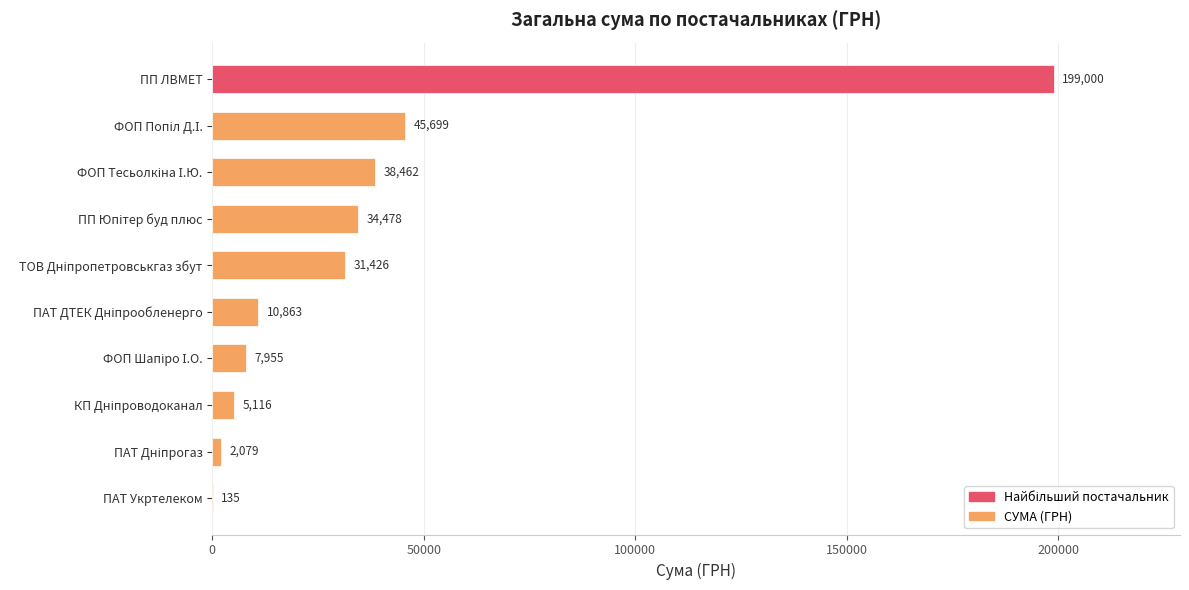

What is the average value?

37521.3